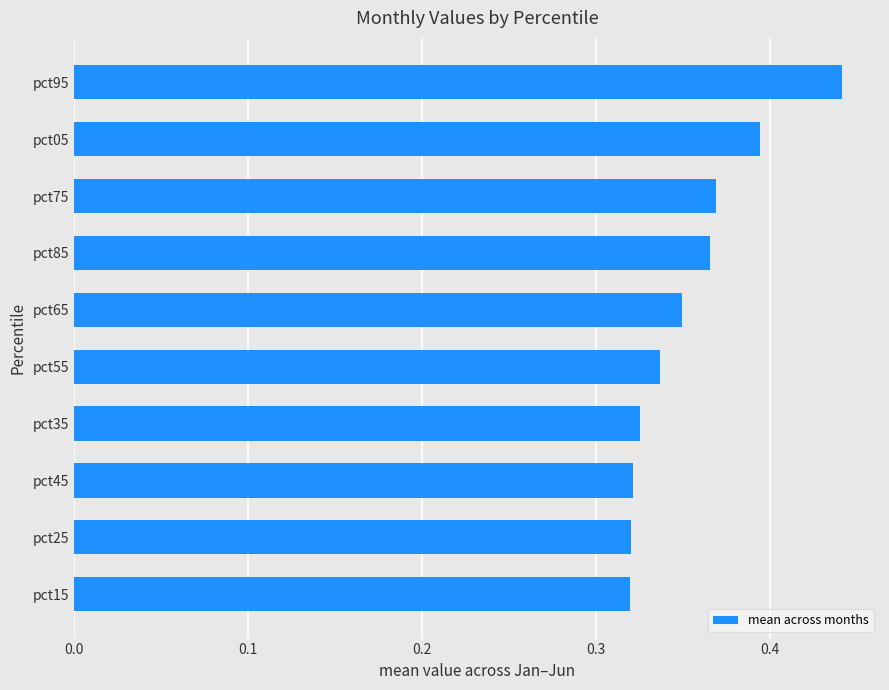

True or false: the data shows 0.7 at pct95.

False